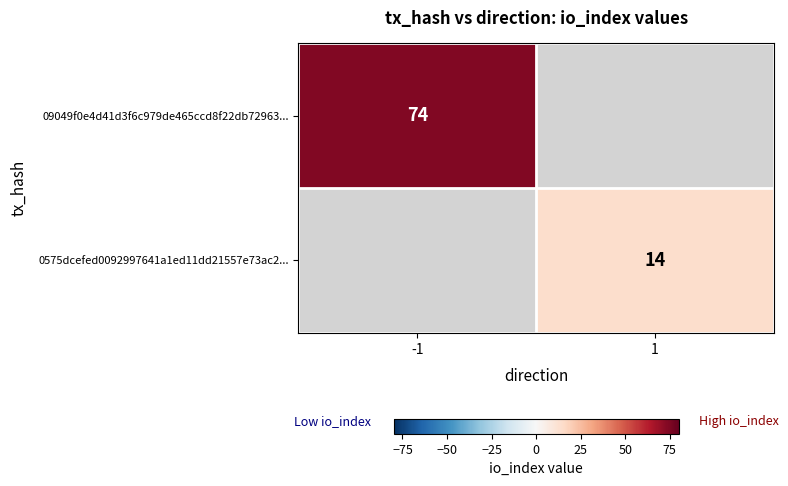

The 09049f0e4d41d3f6c979de465ccd8f22db72963... series shows 74 at -1. True or false?

True